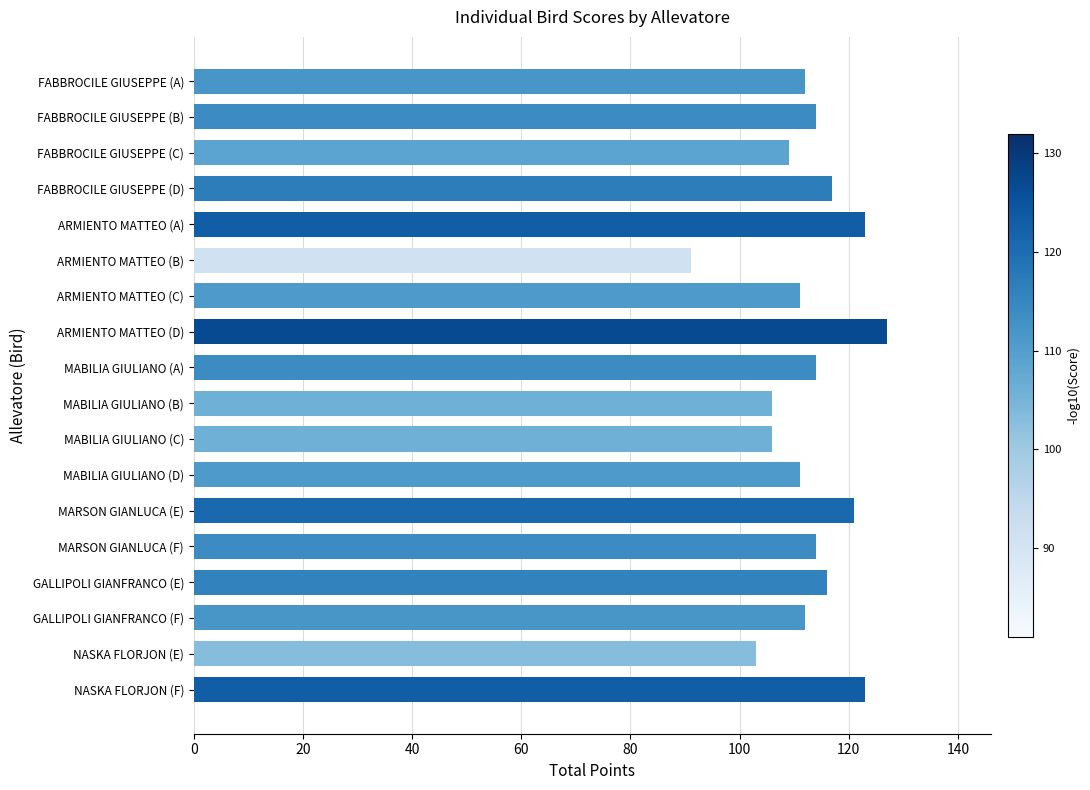

How many bars are there in total?

18